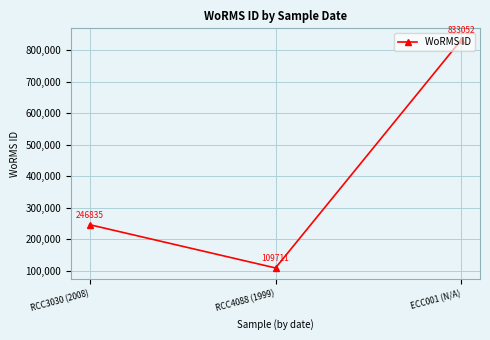

What is the value of the 2nd point from the left?

109711